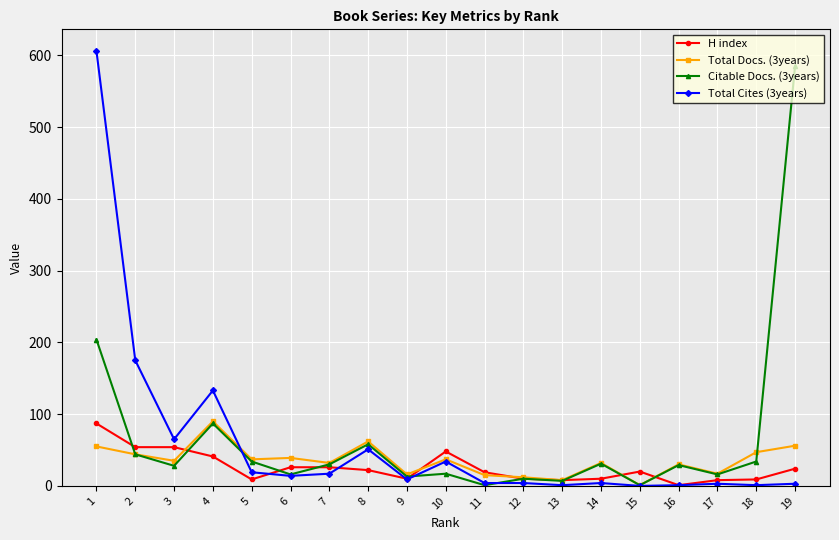

Where does the Citable Docs. (3years) series first go above 29?

1